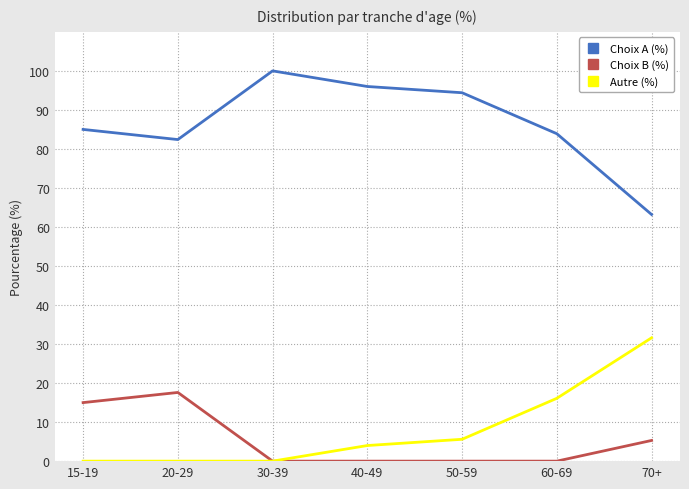

Rank the series by their maximum value, from highest to lowest.

Choix A (%), Autre (%), Choix B (%)